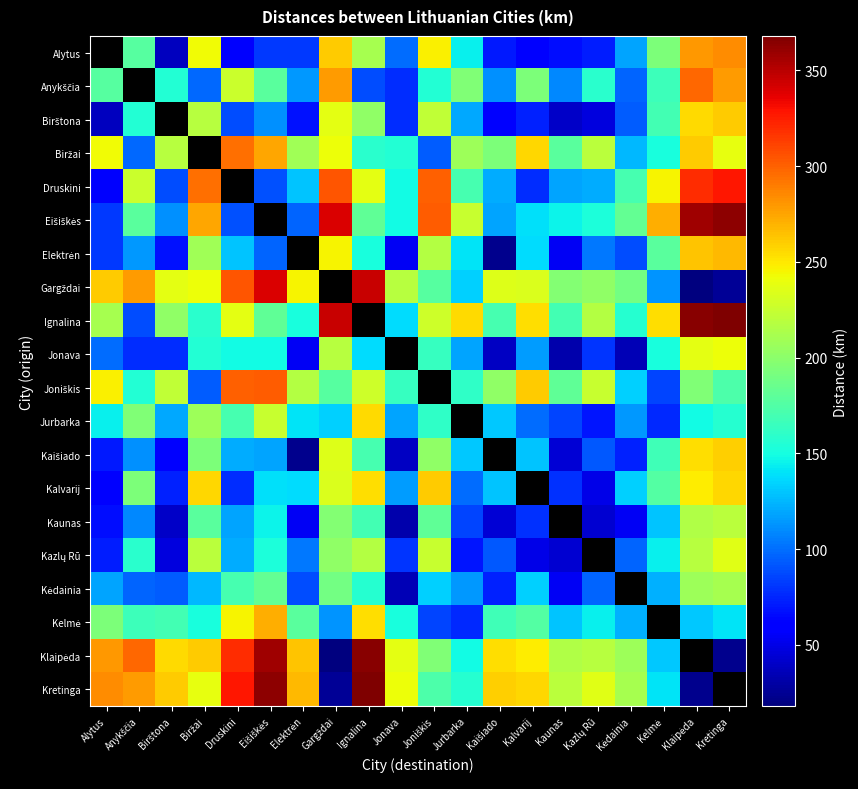

Which has a higher value, Joniškis or Kazlų Rū?

Joniškis